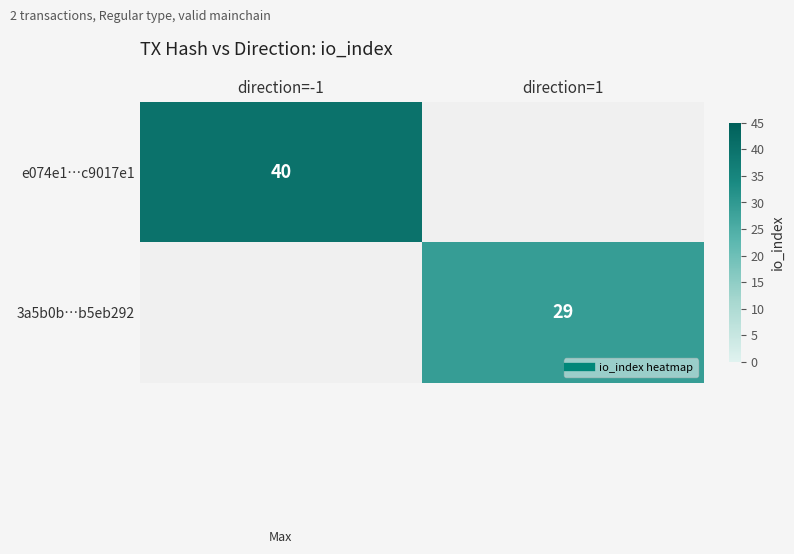

What is the average value of the e074e1…c9017e1 series?

20